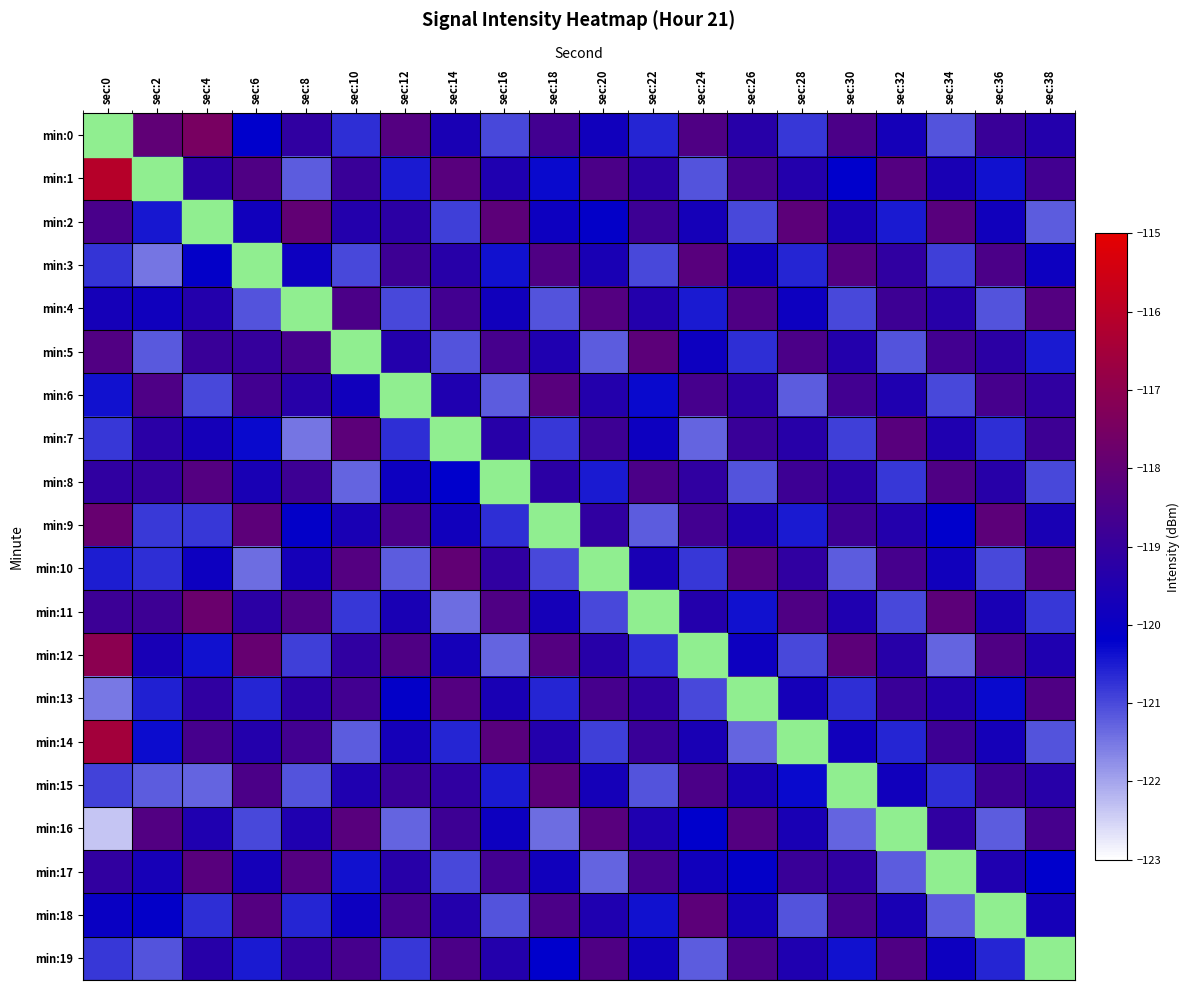

How many categories are shown in the chart?

20